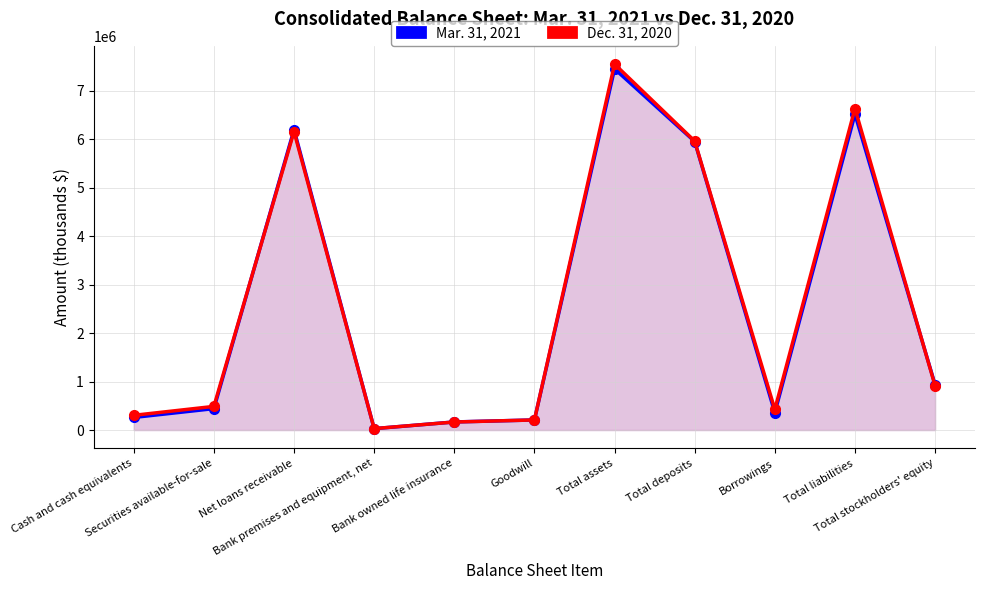

Which category has the highest value in the Mar. 31, 2021 series?

Total assets